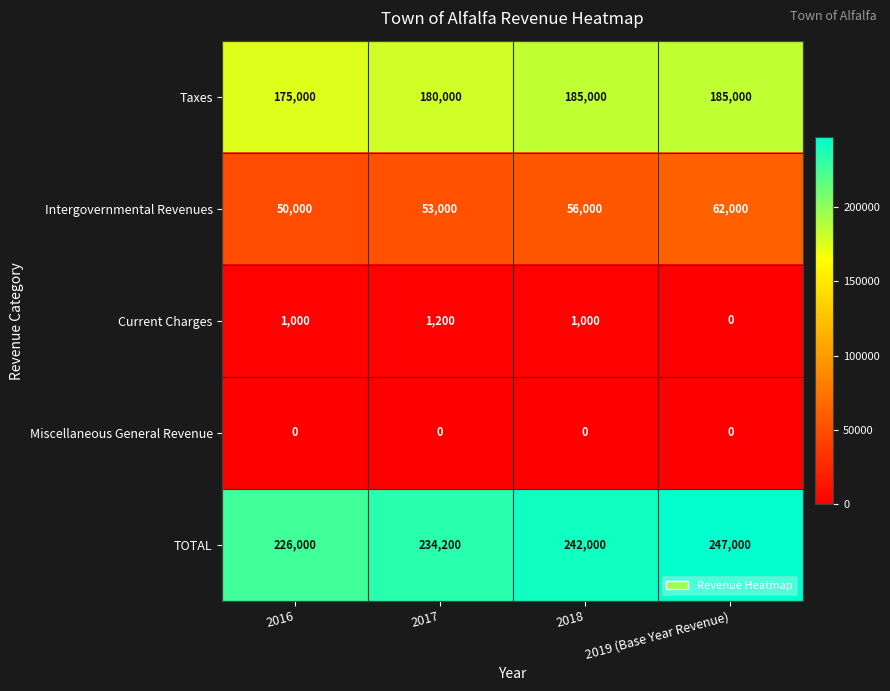

Reading right to left, transcribe all the data shown in this chart.

Taxes: 185000	185000	180000	175000
Intergovernmental Revenues: 62000	56000	53000	50000
Current Charges: 0	1000	1200	1000
Miscellaneous General Revenue: 0	0	0	0
TOTAL: 247000	242000	234200	226000